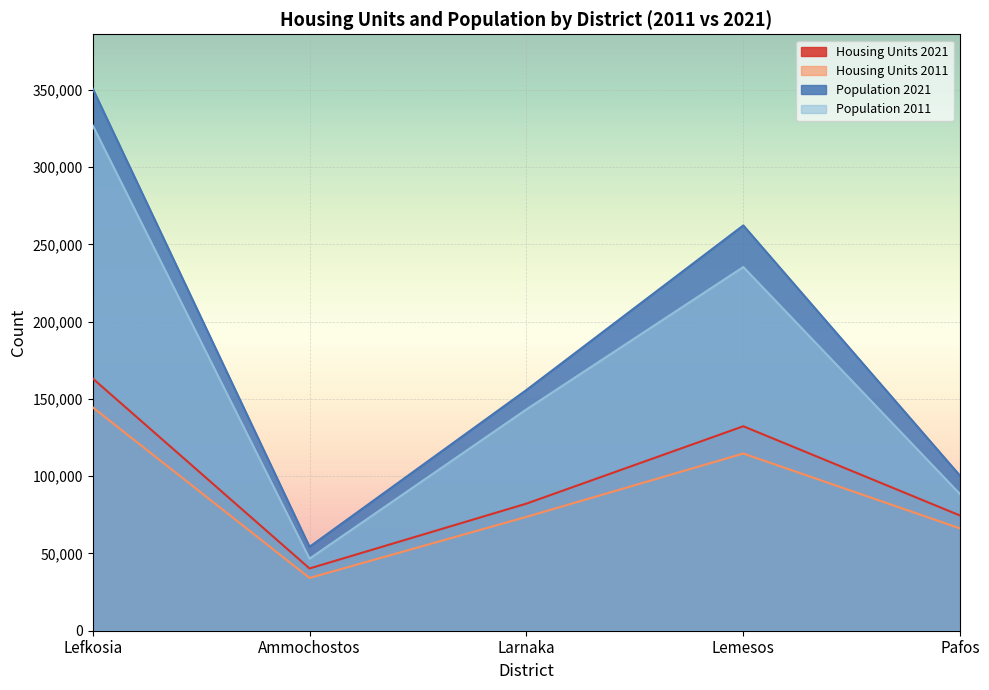

What is the approximate value of Housing Units 2011 at Ammochostos?

34150